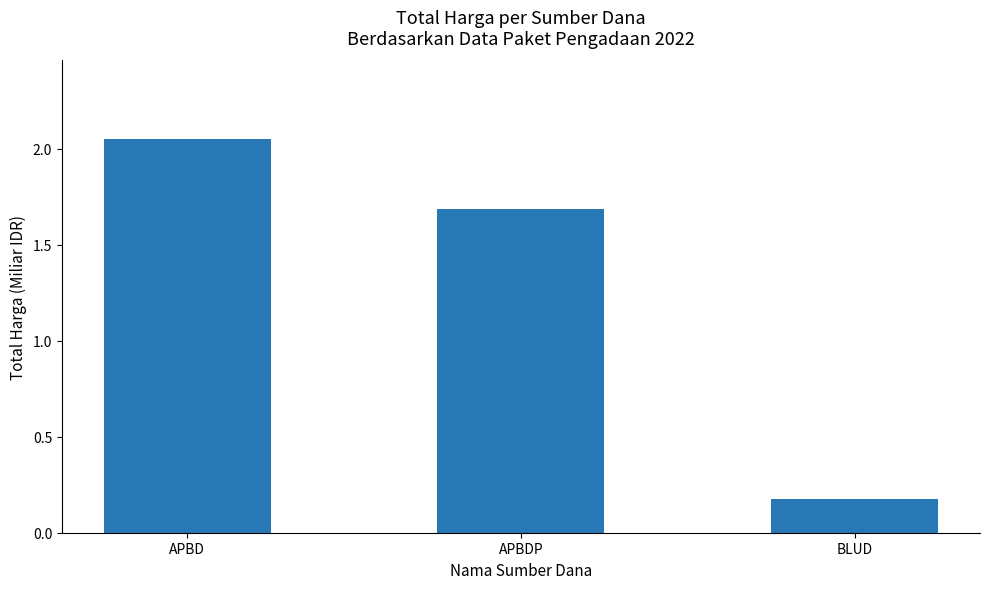

What is the label of the 1st bar from the left?

APBD